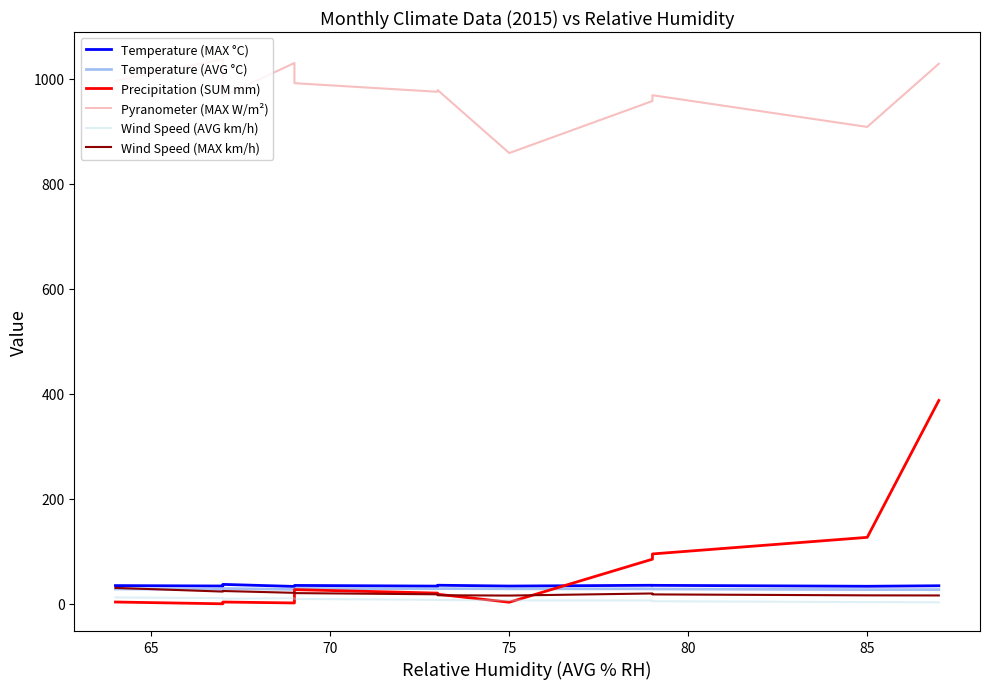

Reading left to right, transcribe all the data shown in this chart.

Temperature (MAX °C): 34.7	33.9	37.0	33.1	35.0	33.7	35.4	33.8	35.3	35.2	33.4	34.4
Temperature (AVG °C): 28.3	27.7	29.1	27.4	29.1	28.7	29.0	28.6	28.5	28.2	27.1	27.1
Precipitation (SUM mm): 3.4	0.0	3.4	1.6	27.0	20.4	18.2	3.0	85.0	95.0	126.6	387.4
Pyranometer (MAX W/m²): 996.4	1037.4	966.7	1030.3	991.8	975.4	978.7	858.7	957.8	968.9	908.5	1028.8
Wind Speed (AVG km/h): 12.1	10.9	9.7	10.7	9.2	7.6	7.2	6.6	6.4	4.9	3.3	2.8
Wind Speed (MAX km/h): 30.3	23.3	24.4	20.9	20.4	18.1	16.3	15.7	19.7	17.9	16.1	15.9